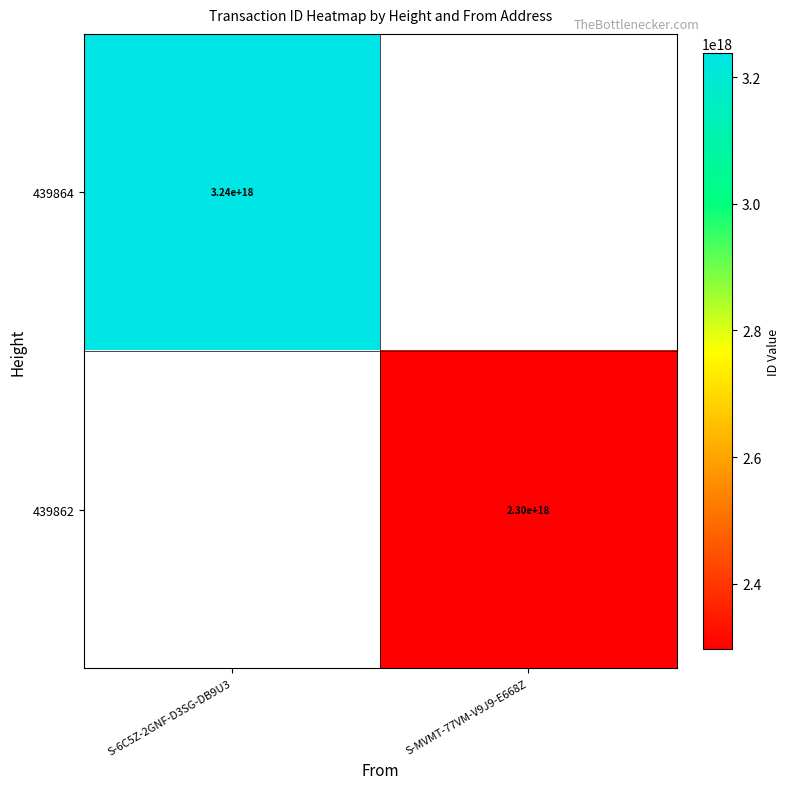

True or false: 439862 has a value of 559266246145824384 at S-MVMT-77VM-V9J9-E668Z.

False